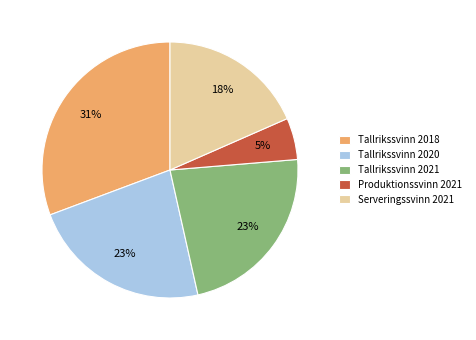

To the nearest percent, what is the difference between the Tallrikssvinn 2018 and Tallrikssvinn 2020 slice percentages?

8%